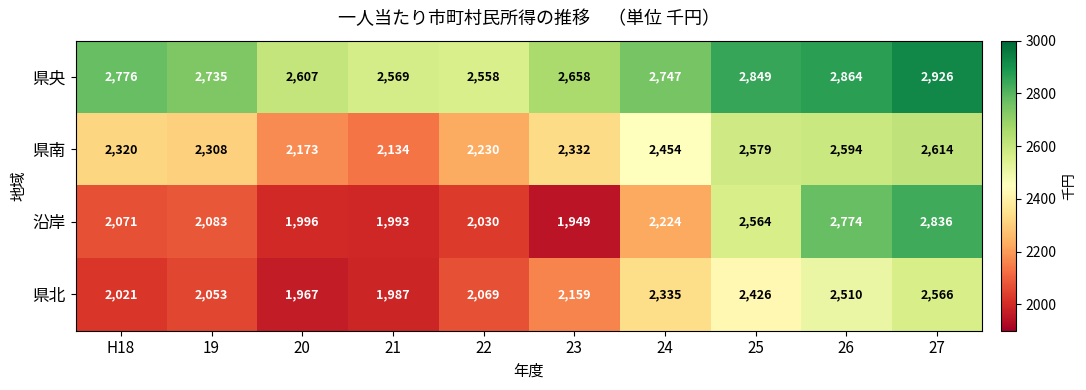

Where is 県央 nearest to the value 2742?

24